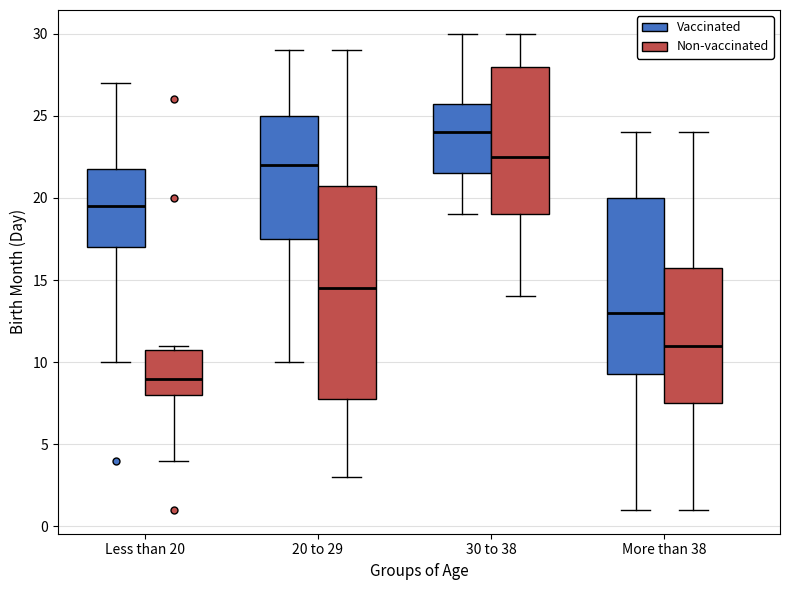

Reading left to right, read every box against the y-axis: the position of its median line, the range the box covers, and the ends of its whiskers. The values are not printed on the chart, so give them approximately, as read against the axis.

Less than 20 (Vaccinated): median 19.5, box 17.0 to 22.0, whiskers 10.0 to 27.0
Less than 20 (Non-vaccinated): median 9.0, box 8.0 to 11.0, whiskers 4.0 to 11.0 (just above the box's upper edge)
20 to 29 (Vaccinated): median 22.0, box 17.5 to 25.0, whiskers 10.0 to 29.0
20 to 29 (Non-vaccinated): median 14.5, box 8.0 to 21.0, whiskers 3.0 to 29.0
30 to 38 (Vaccinated): median 24.0, box 21.5 to 26.0, whiskers 19.0 to 30.0
30 to 38 (Non-vaccinated): median 22.5, box 19.0 to 28.0, whiskers 14.0 to 30.0
More than 38 (Vaccinated): median 13.0, box 9.5 to 20.0, whiskers 1.0 to 24.0
More than 38 (Non-vaccinated): median 11.0, box 7.5 to 16.0, whiskers 1.0 to 24.0